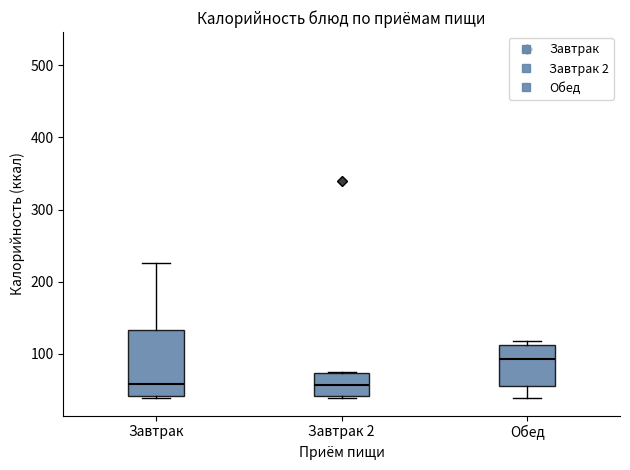

Reading left to right, transcribe this box plot: for each box, give where its median line is, the range the box spans, and where its two whiskers end, as read against the y-axis. The values are not printed on the chart, so give them approximately, as read against the axis.

Завтрак: median 60, box 40 to 130, whiskers 40 (just below the box's lower edge) to 230
Завтрак 2: median 60, box 40 to 70, whiskers 40 (just below the box's lower edge) to 70
Обед: median 90, box 60 to 110, whiskers 40 to 120